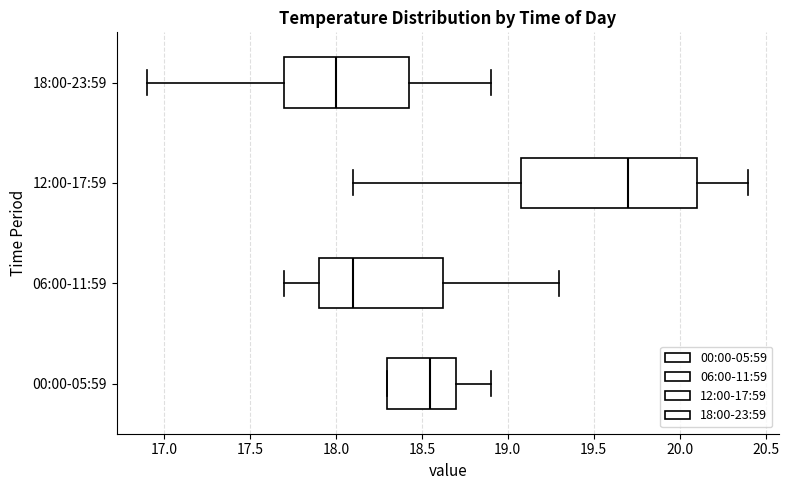

Reading bottom to top, transcribe this box plot: for each box, give where its median line is, the range the box spans, and where its two whiskers end, as read against the x-axis. The values are not printed on the chart, so give them approximately, as read against the axis.

00:00-05:59: median 18.55, box 18.30 to 18.70, whiskers 18.30 to 18.90
06:00-11:59: median 18.10, box 17.90 to 18.65, whiskers 17.70 to 19.30
12:00-17:59: median 19.70, box 19.10 to 20.10, whiskers 18.10 to 20.40
18:00-23:59: median 18.00, box 17.70 to 18.45, whiskers 16.90 to 18.90